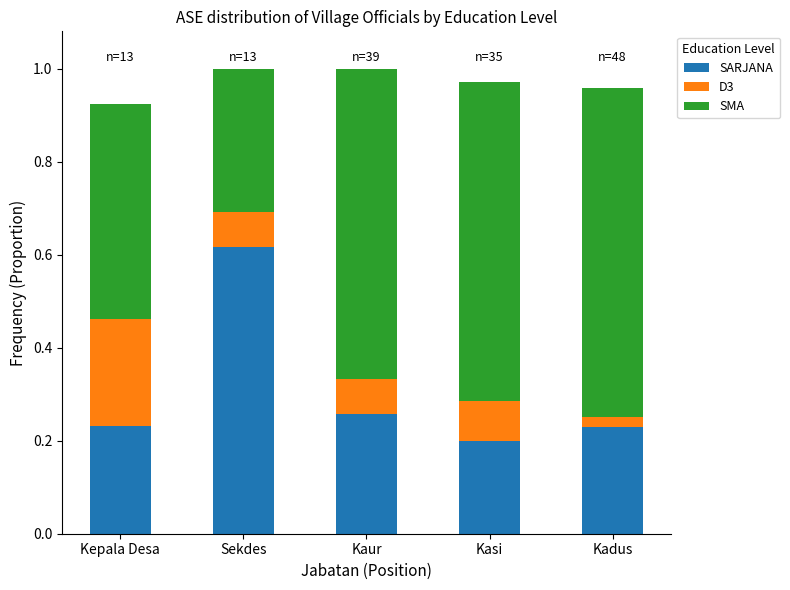

What is the total value across all series at Kaur?

1.0